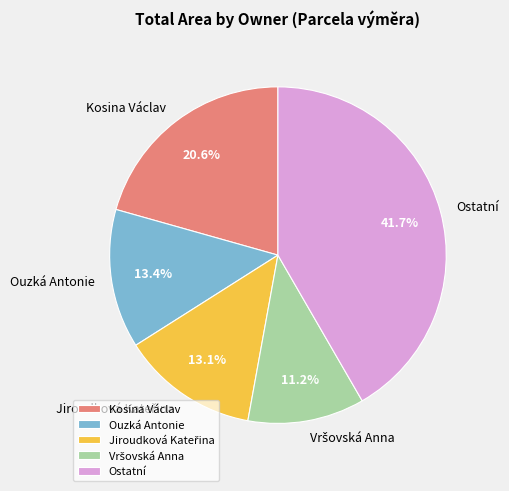

Count the number of slices in the pie.

5